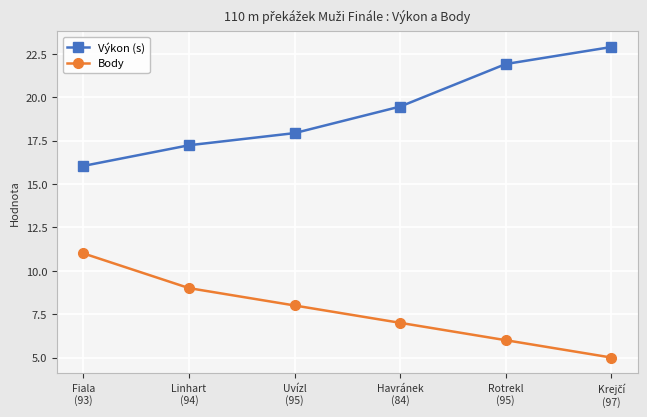

What is the label of the 4th point from the right?

Uvízl
(95)